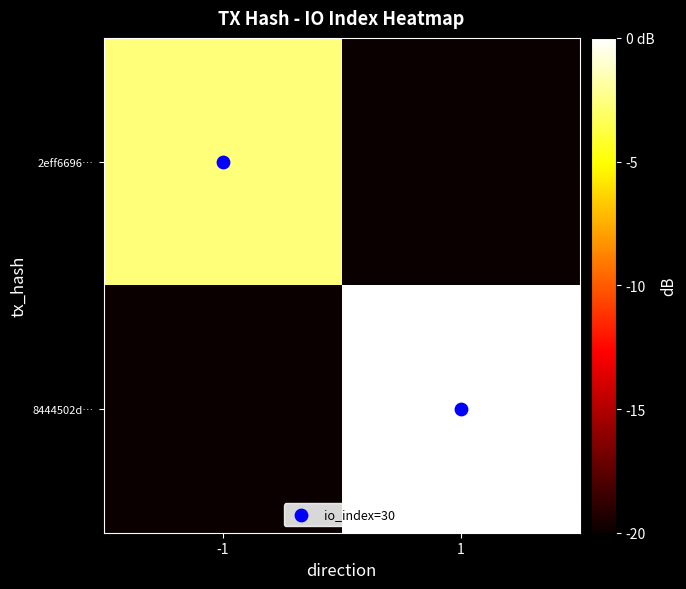

Which series has the largest range (max minus min)?

8444502d…